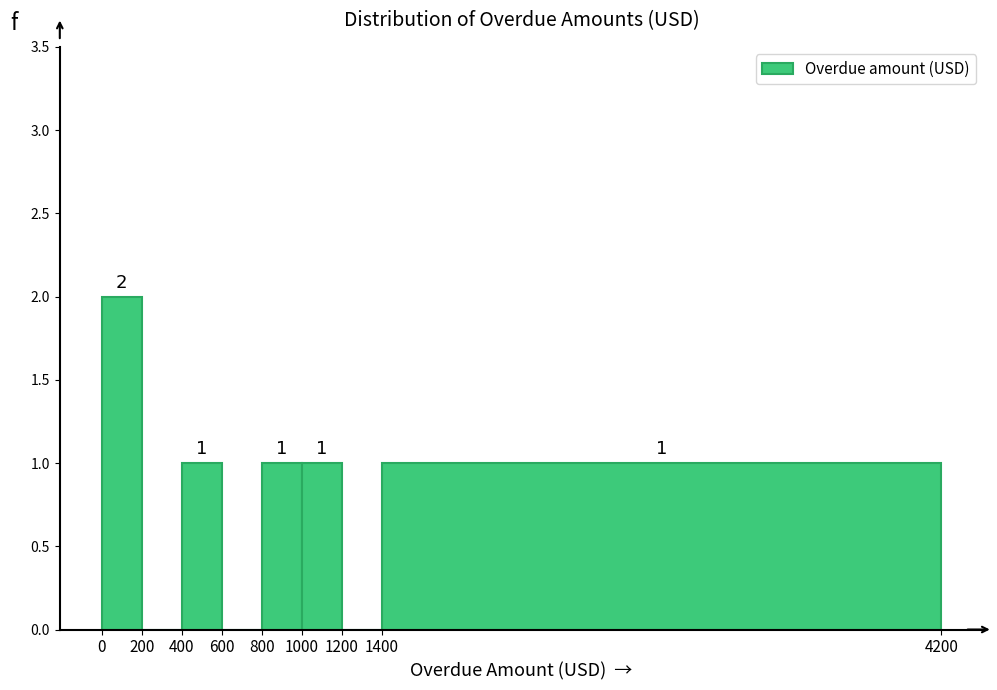

Which range on the x-axis has the tallest bar?

0 to 200